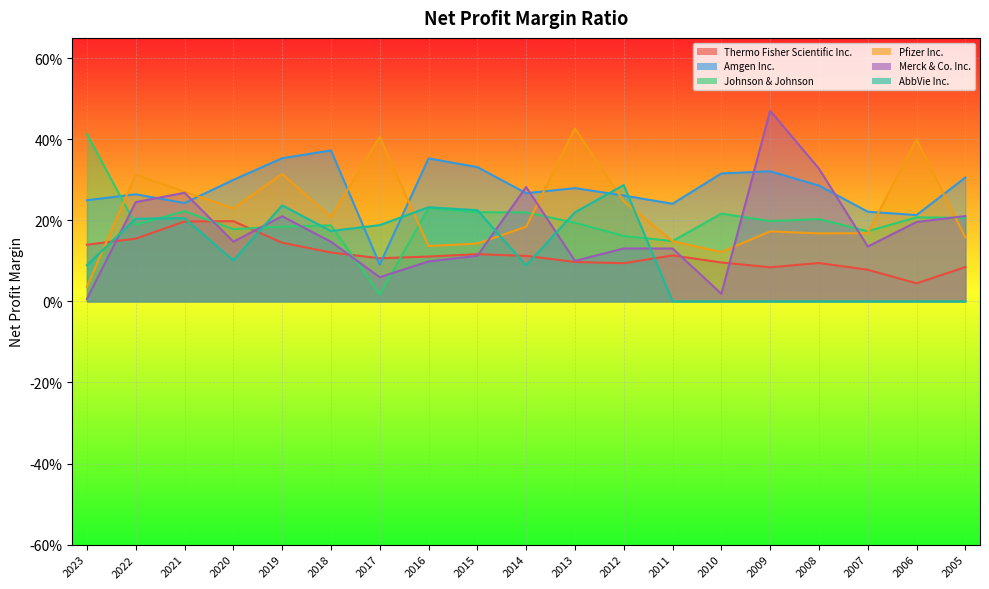

What is the difference between the maximum and minimum values in the AbbVie Inc. series?

0.3